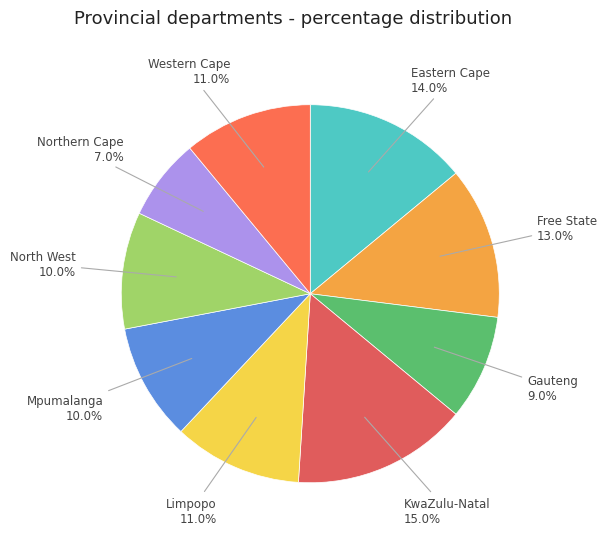

How many slices are in this pie chart?

9